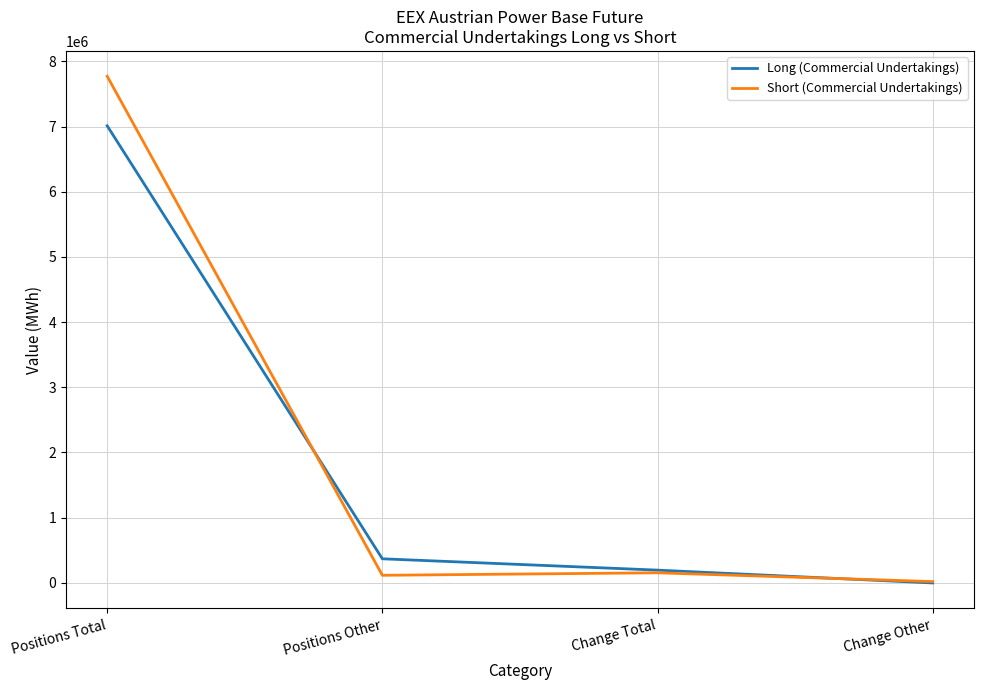

Reading left to right, what are all the values shown in this chart?

Long (Commercial Undertakings): 7011209	368443	194667	-2105
Short (Commercial Undertakings): 7771232	115448	153777	18720